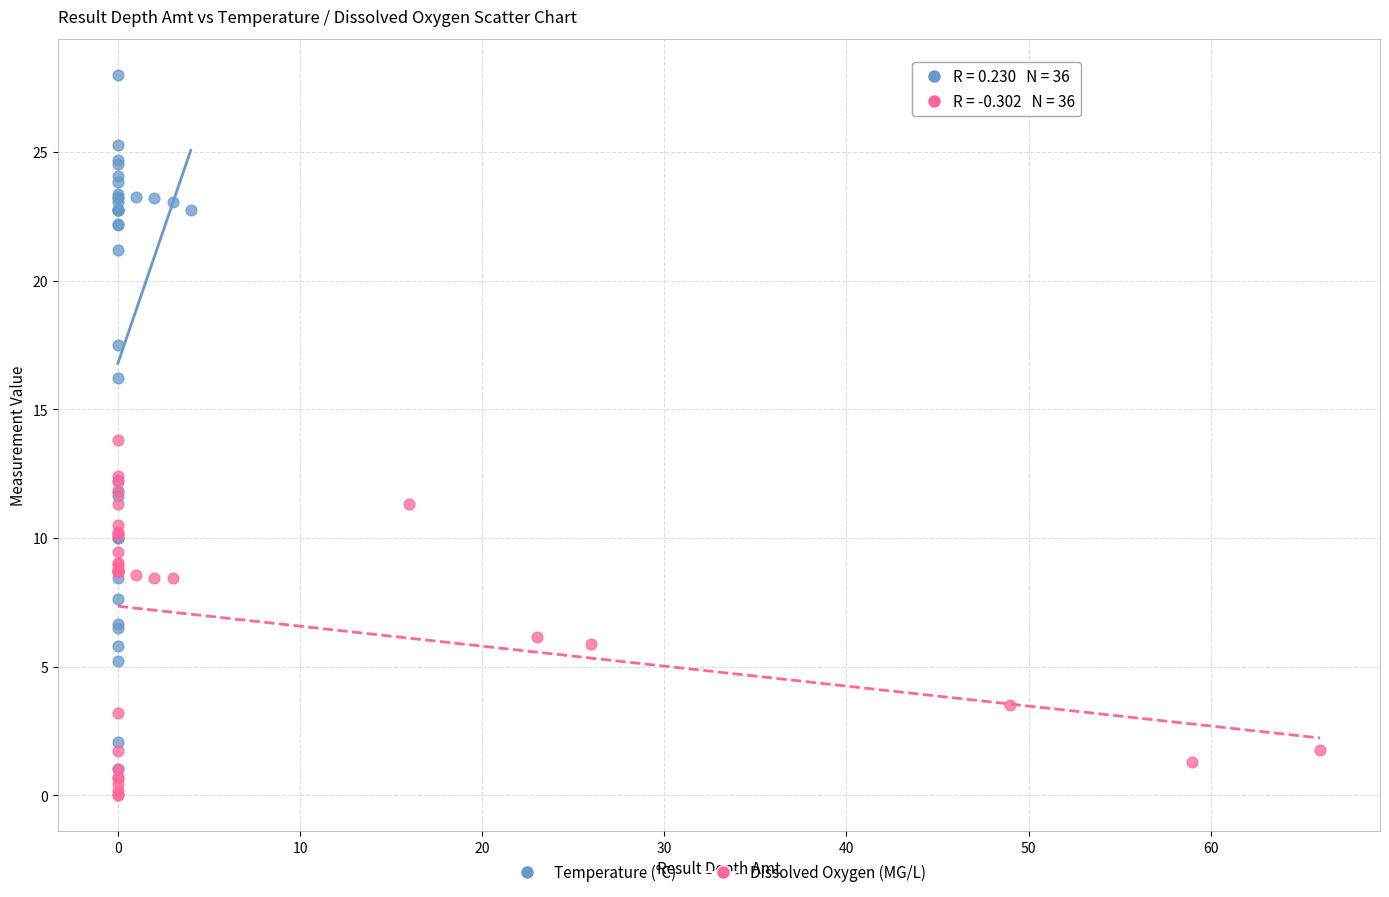

Which series reaches the maximum Y coordinate?

Temperature (°C)